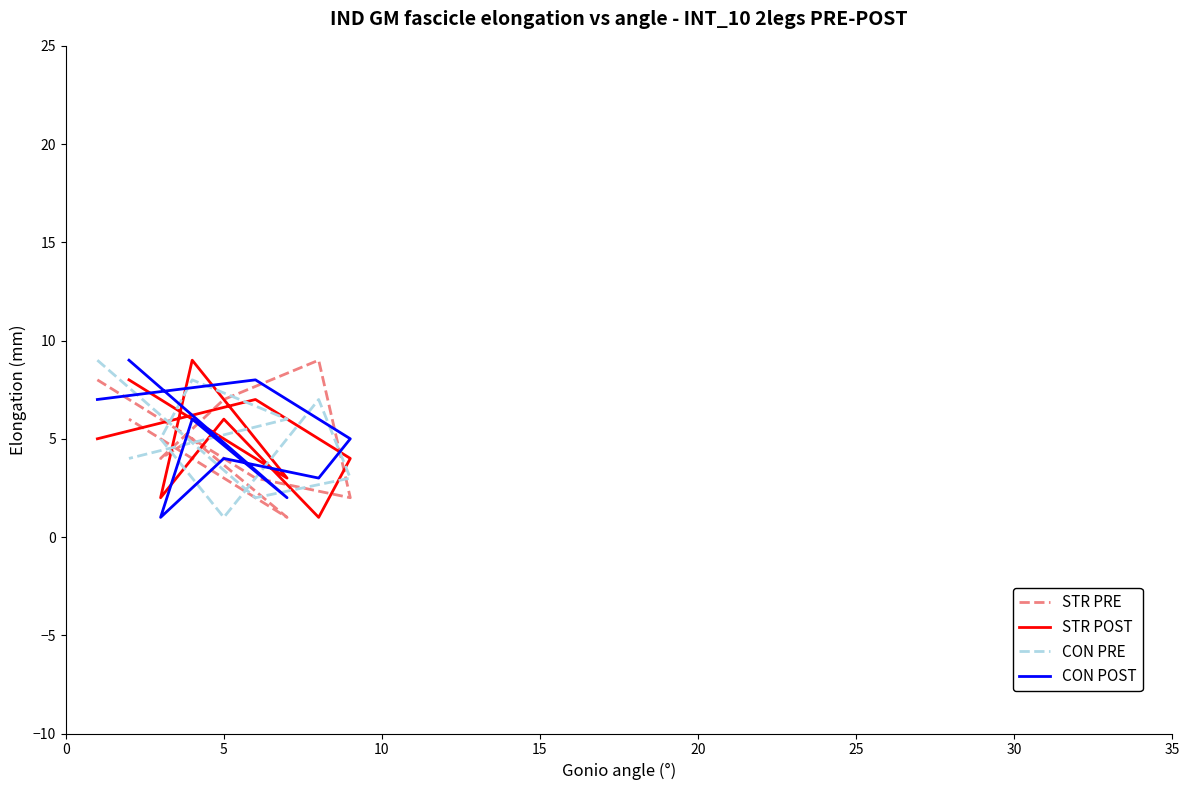

The value of STR POST at 30 is 6. True or false?

False